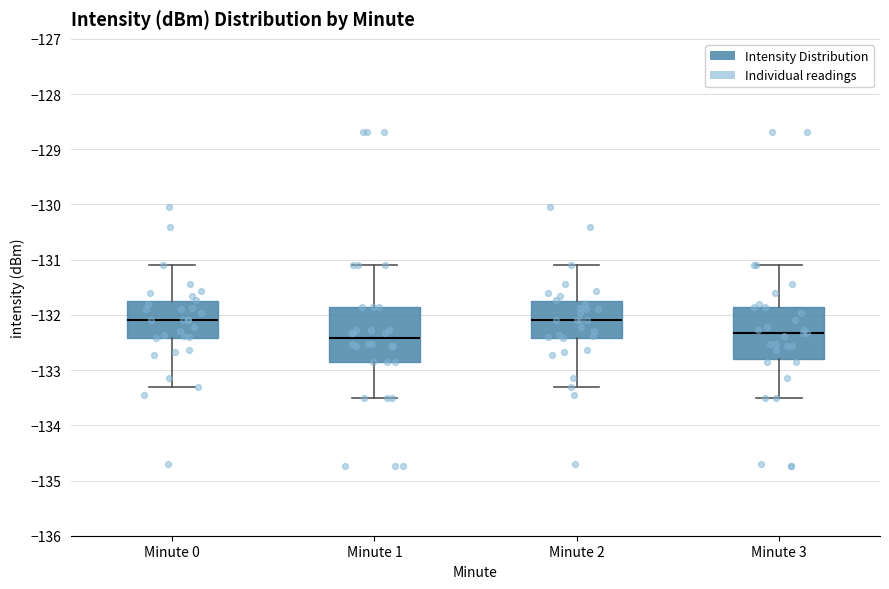

Reading left to right, read every box against the y-axis: the position of its median line, the range the box covers, and the ends of its whiskers. The values are not printed on the chart, so give them approximately, as read against the axis.

Minute 0: median -132.1, box -132.4 to -131.7, whiskers -133.3 to -131.1
Minute 1: median -132.4, box -132.9 to -131.9, whiskers -133.5 to -131.1
Minute 2: median -132.1, box -132.4 to -131.7, whiskers -133.3 to -131.1
Minute 3: median -132.3, box -132.8 to -131.9, whiskers -133.5 to -131.1